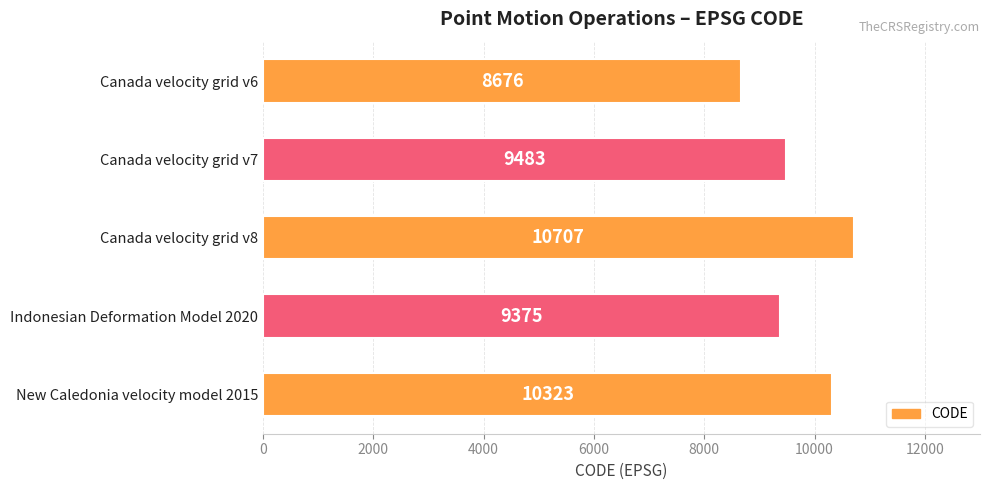

What is the change in value from Canada velocity grid v6 to Canada velocity grid v7?

+807